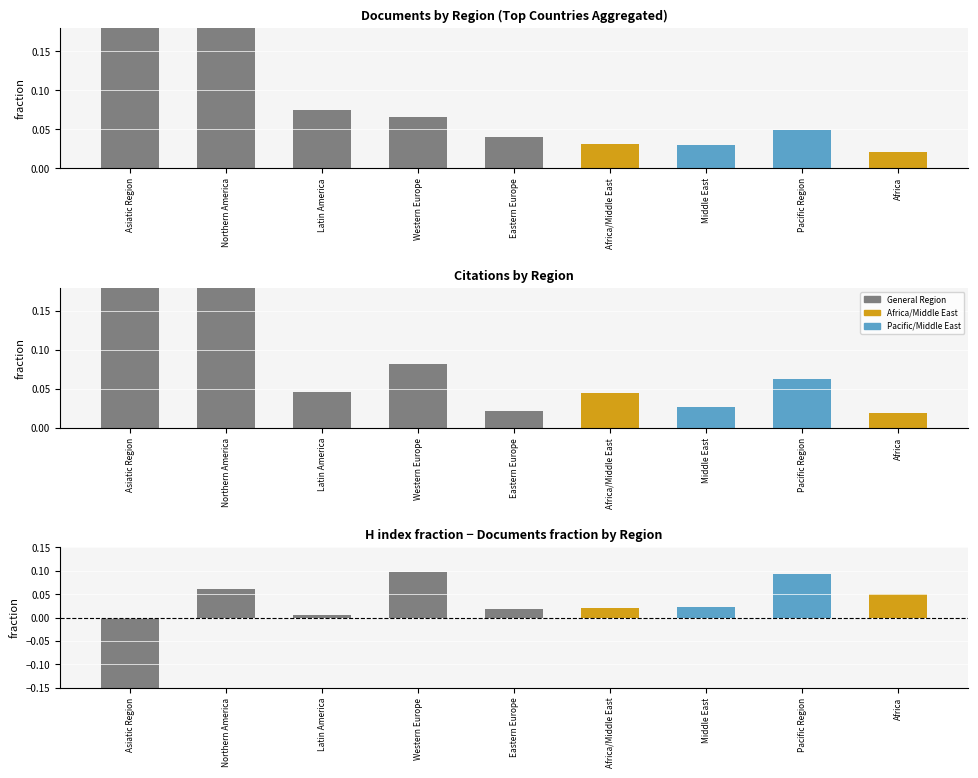

Which category has the highest value in the Citations series?

Asiatic Region